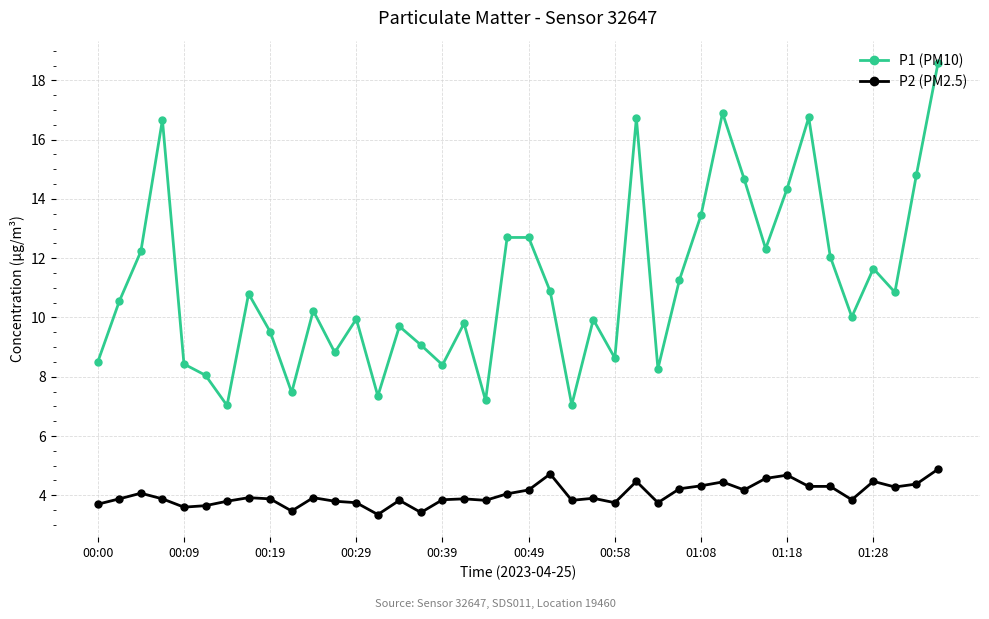

What is the value of the P2 (PM2.5) point at the 1st from the left?

3.7